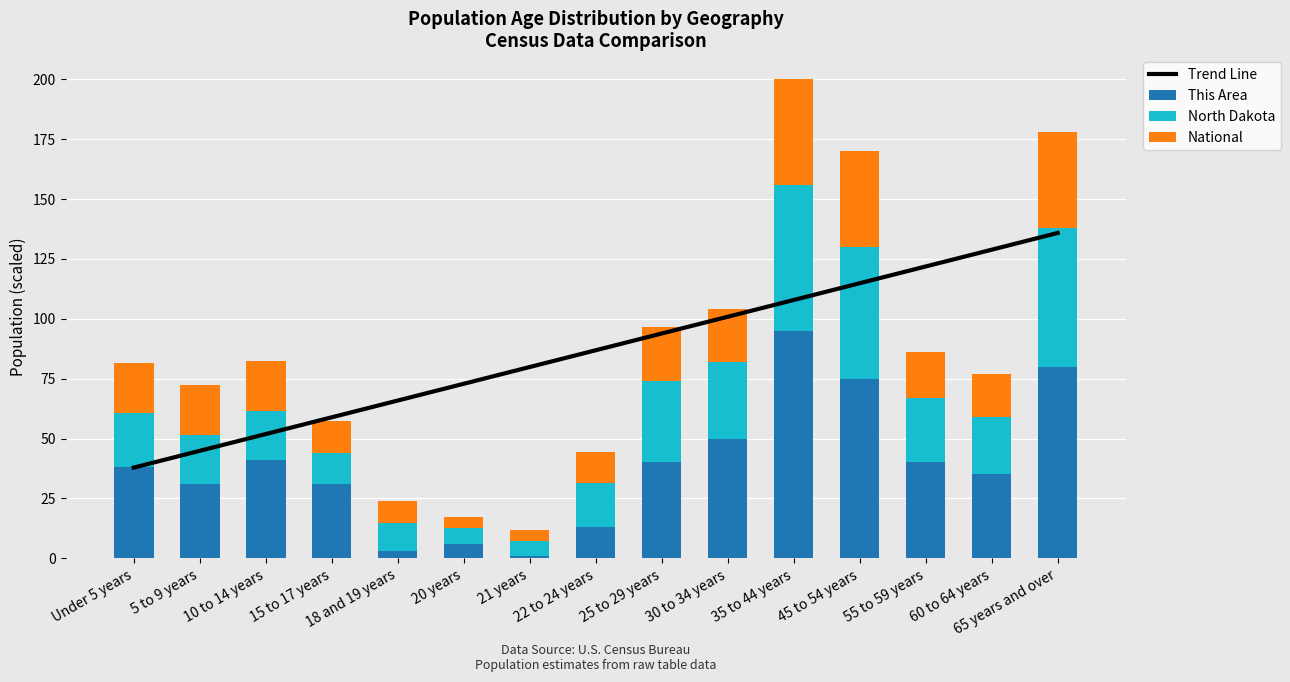

Reading left to right, list all the values displayed in this chart.

Trend Line: Under 5 years=37.9	5 to 9 years=44.9	10 to 14 years=51.9	15 to 17 years=58.9	18 and 19 years=65.9	20 years=72.9	21 years=79.8	22 to 24 years=86.8	25 to 29 years=93.8	30 to 34 years=100.8	35 to 44 years=107.8	45 to 54 years=114.8	55 to 59 years=121.8	60 to 64 years=128.8	65 years and over=135.8
This Area: Under 5 years=38.0	5 to 9 years=31.0	10 to 14 years=41.0	15 to 17 years=31.0	18 and 19 years=3.0	20 years=6.0	21 years=1.0	22 to 24 years=13.0	25 to 29 years=40.0	30 to 34 years=50.0	35 to 44 years=95.0	45 to 54 years=75.0	55 to 59 years=40.0	60 to 64 years=35.0	65 years and over=80.0
North Dakota: Under 5 years=22.8	5 to 9 years=20.5	10 to 14 years=20.4	15 to 17 years=13.1	18 and 19 years=11.5	20 years=6.7	21 years=6.3	22 to 24 years=18.5	25 to 29 years=34.0	30 to 34 years=32.0	35 to 44 years=61.0	45 to 54 years=55.0	55 to 59 years=27.0	60 to 64 years=24.0	65 years and over=58.0
National: Under 5 years=20.6	5 to 9 years=20.8	10 to 14 years=21.2	15 to 17 years=13.3	18 and 19 years=9.3	20 years=4.6	21 years=4.4	22 to 24 years=13.0	25 to 29 years=22.4	30 to 34 years=22.2	35 to 44 years=44.0	45 to 54 years=40.0	55 to 59 years=19.0	60 to 64 years=18.0	65 years and over=40.0